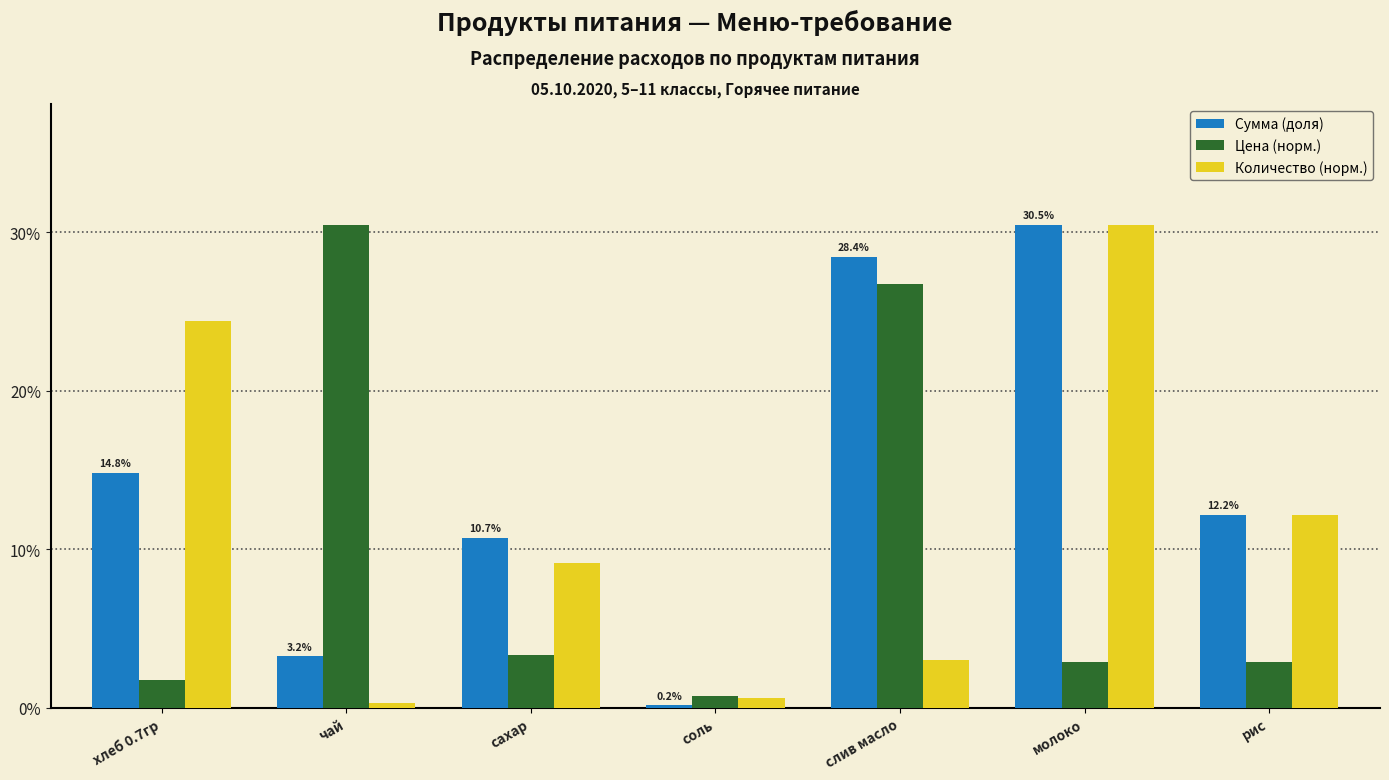

Reading right to left, what are all the values shown in this chart?

Сумма (доля): рис=12.2	молоко=30.5	слив масло=28.4	соль=0.2	сахар=10.7	чай=3.2	хлеб 0.7гр=14.8
Цена (норм.): рис=2.9	молоко=2.9	слив масло=26.7	соль=0.7	сахар=3.4	чай=30.5	хлеб 0.7гр=1.7
Количество (норм.): рис=12.2	молоко=30.5	слив масло=3.0	соль=0.6	сахар=9.1	чай=0.3	хлеб 0.7гр=24.4